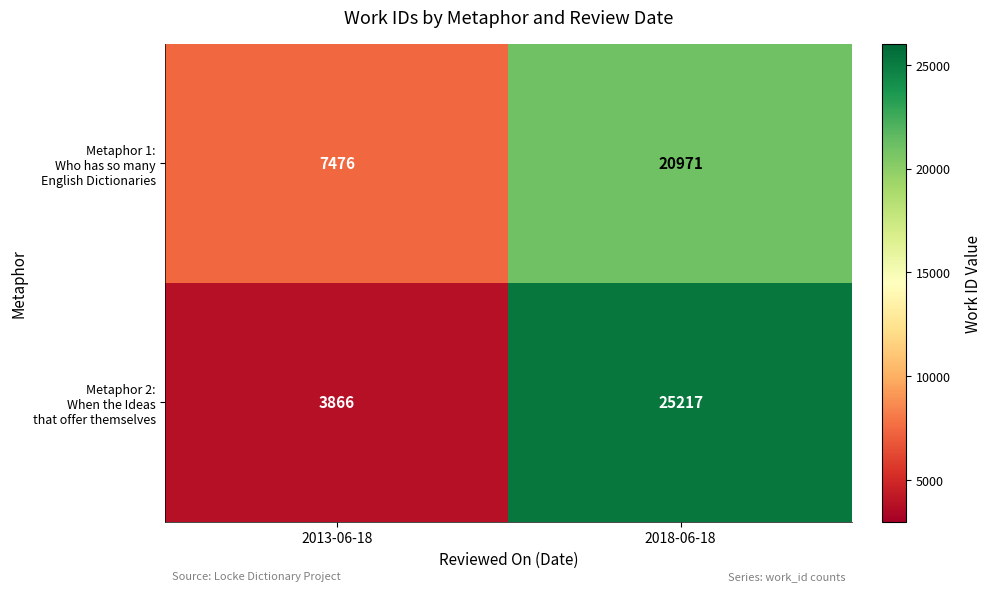

At which category does the chart reach its peak across all series?

2018-06-18